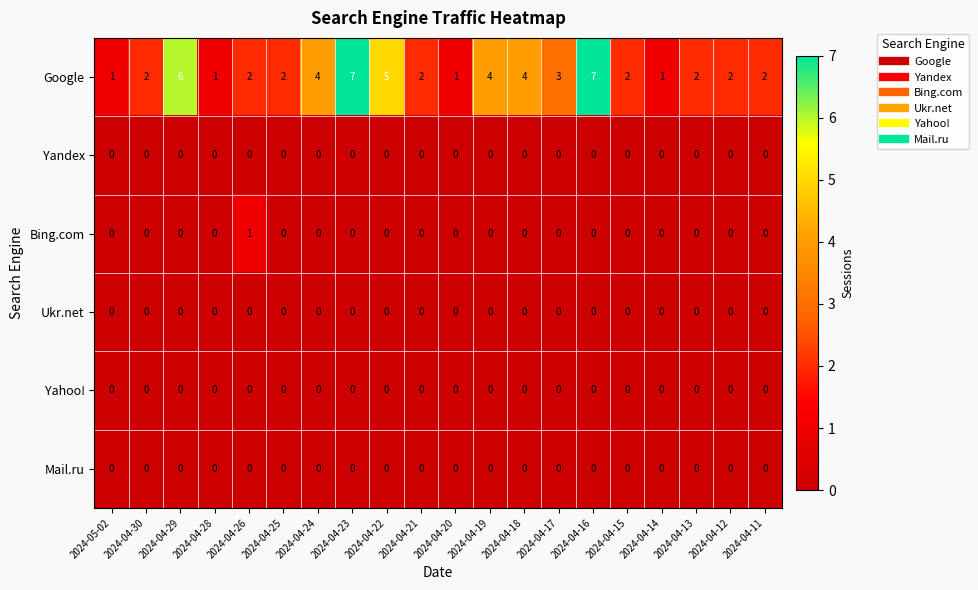

Count the Bing.com values in the range 0 to 1.

20